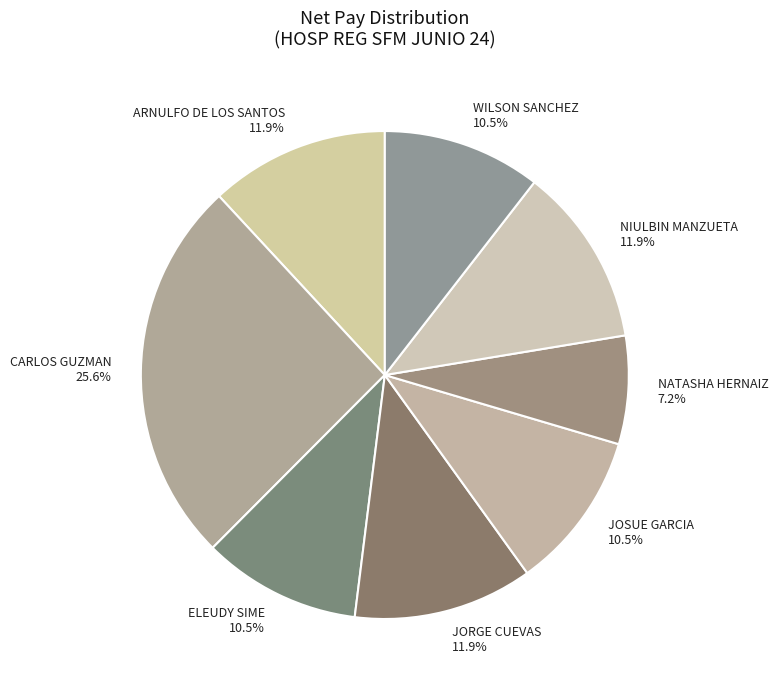

To the nearest percent, what is the combined percentage of JOSUE GARCIA and ARNULFO DE LOS SANTOS?

22%